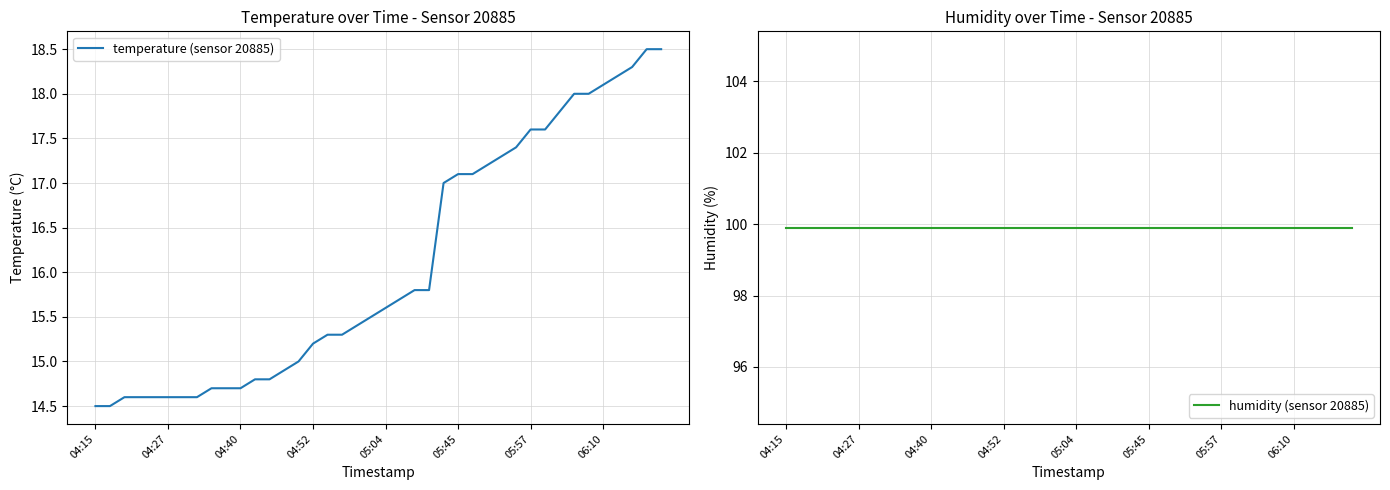

True or false: temperature (sensor 20885) and humidity (sensor 20885) cross at least once.

False